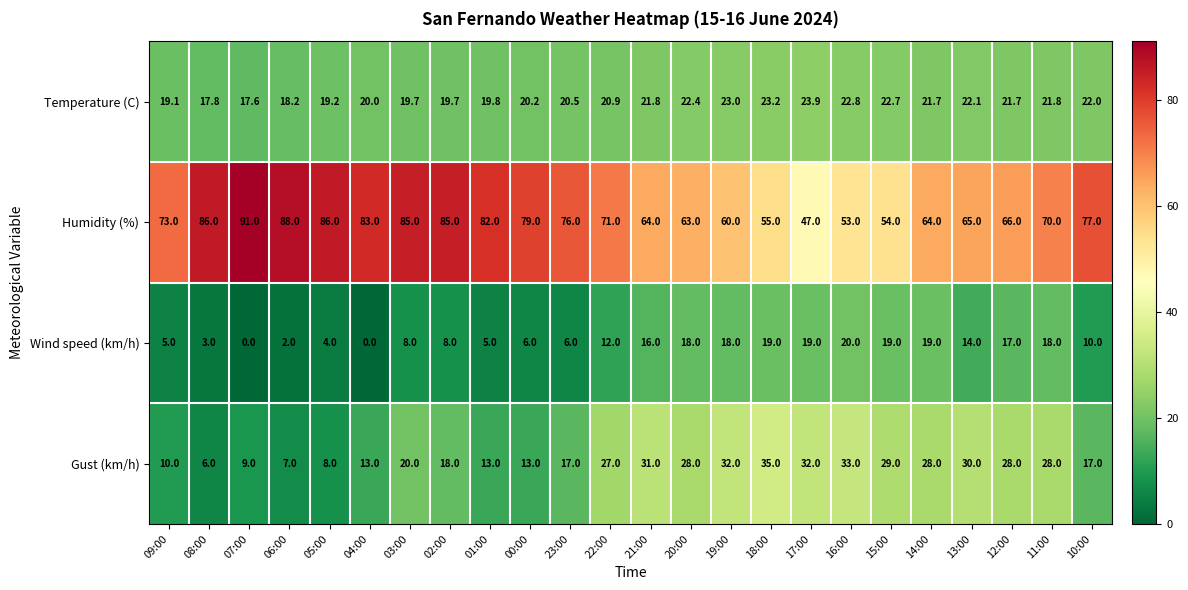

What is the total value across all series at 04:00?

116.0